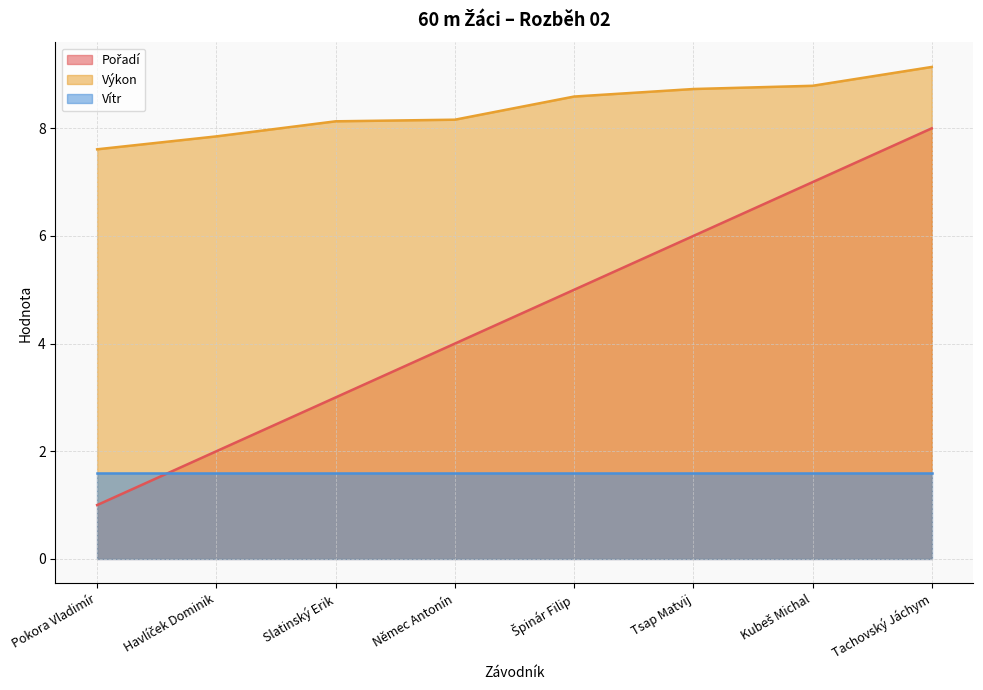

What is the label of the 6th point from the right?

Slatinský Erik